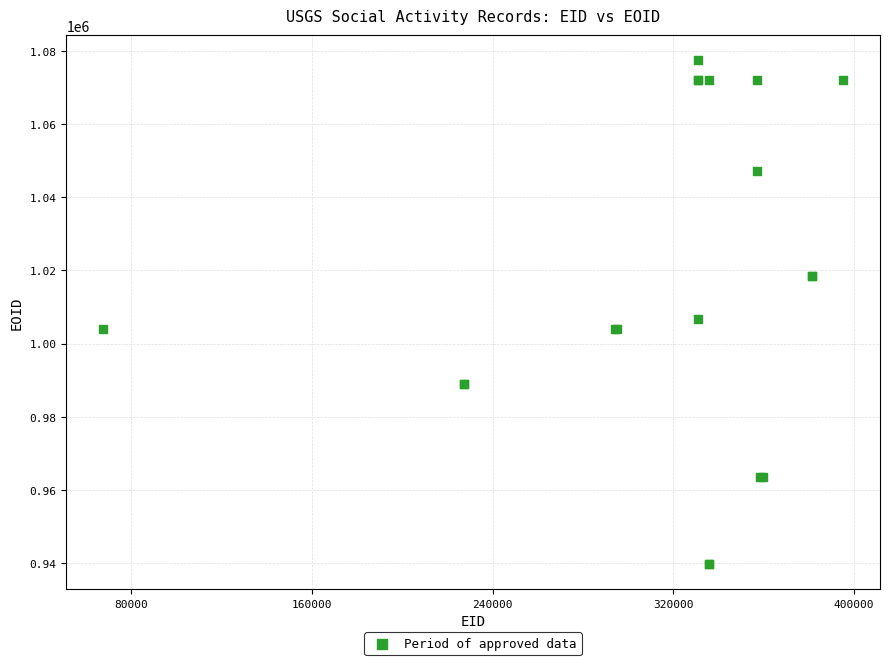

What Y value in the scatter plot is closest to 1008596?

1006662